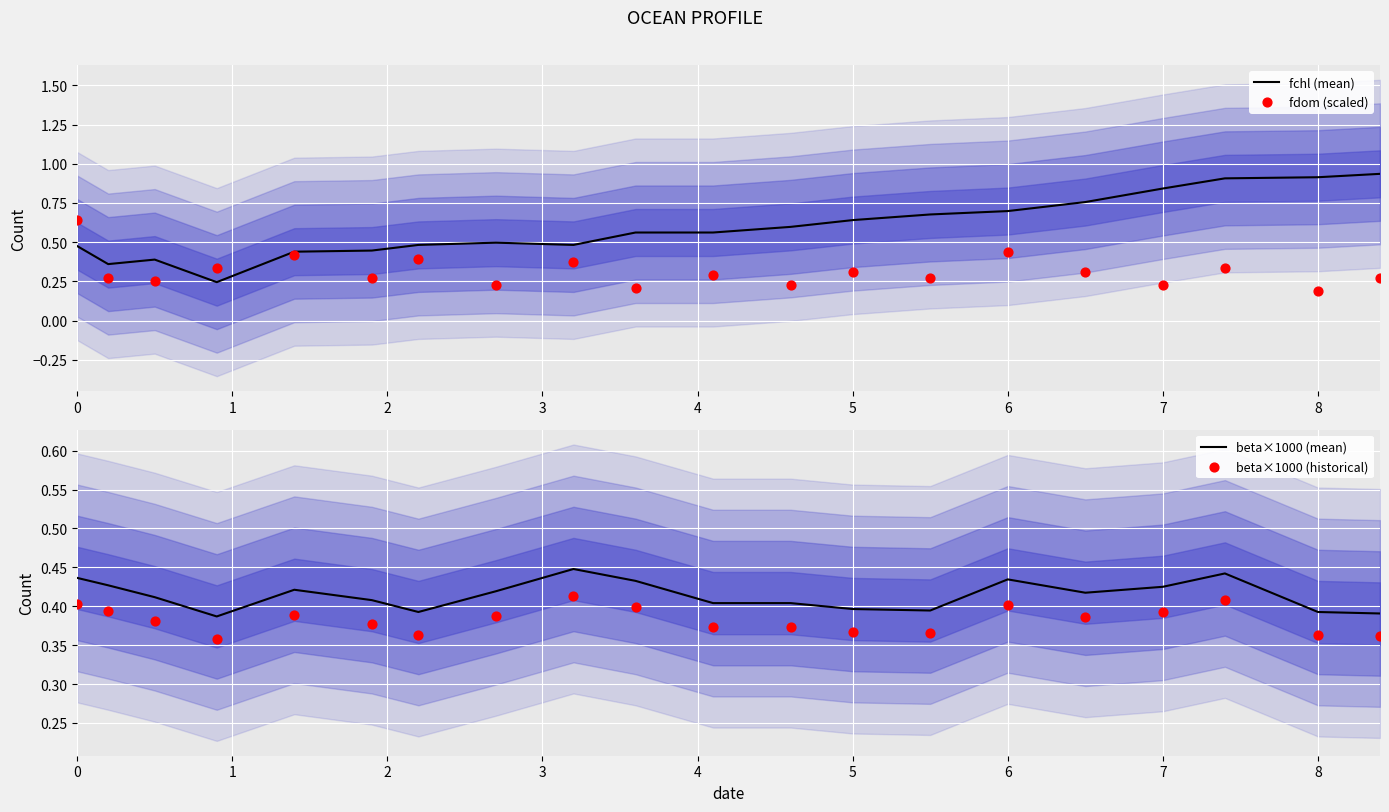

At how many categories does at least one series exceed 0?

20